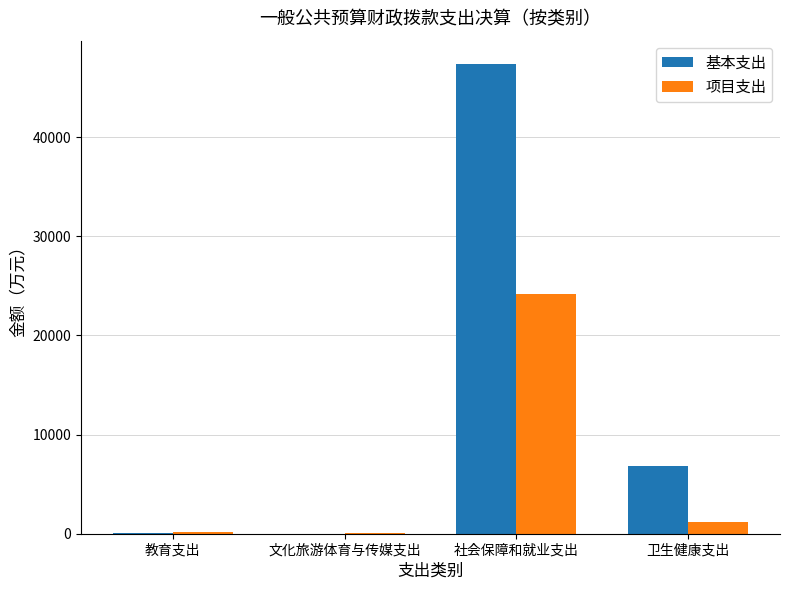

What is the average value of the 基本支出 series?

13567.7